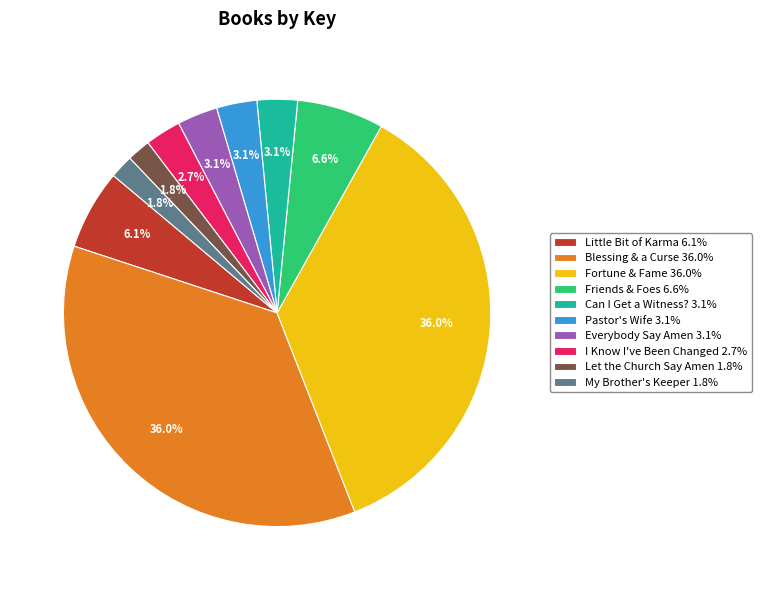

To the nearest percent, what is the combined percentage of Can I Get a Witness? and My Brother's Keeper?

5%